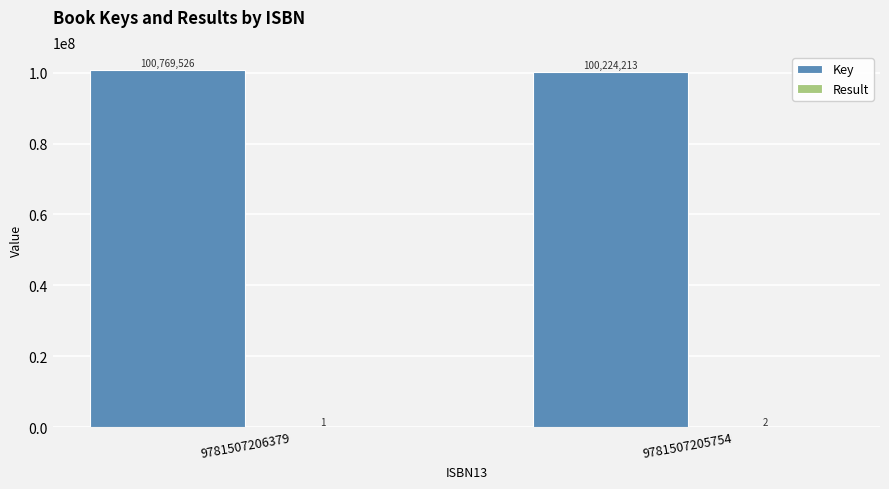

Which series has the largest total across all categories?

Key